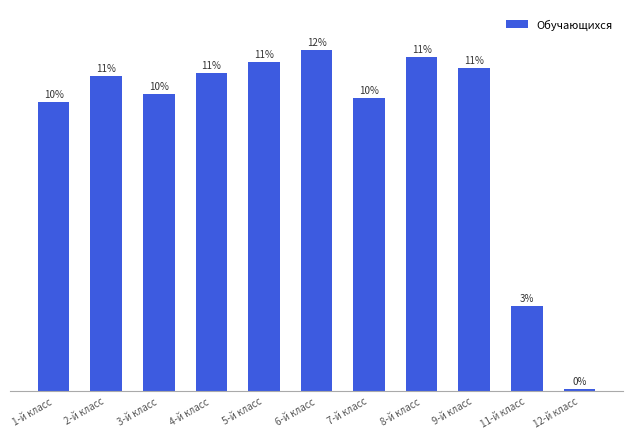

Rank the categories by value from lowest to highest.

12-й класс, 11-й класс, 1-й класс, 7-й класс, 3-й класс, 2-й класс, 4-й класс, 9-й класс, 5-й класс, 8-й класс, 6-й класс